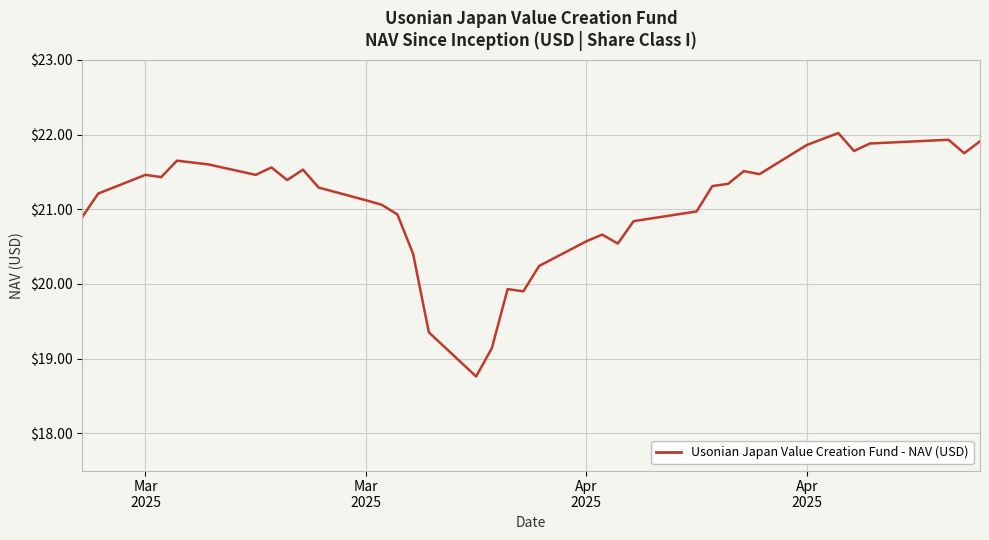

What is the greatest value displayed?

22.0